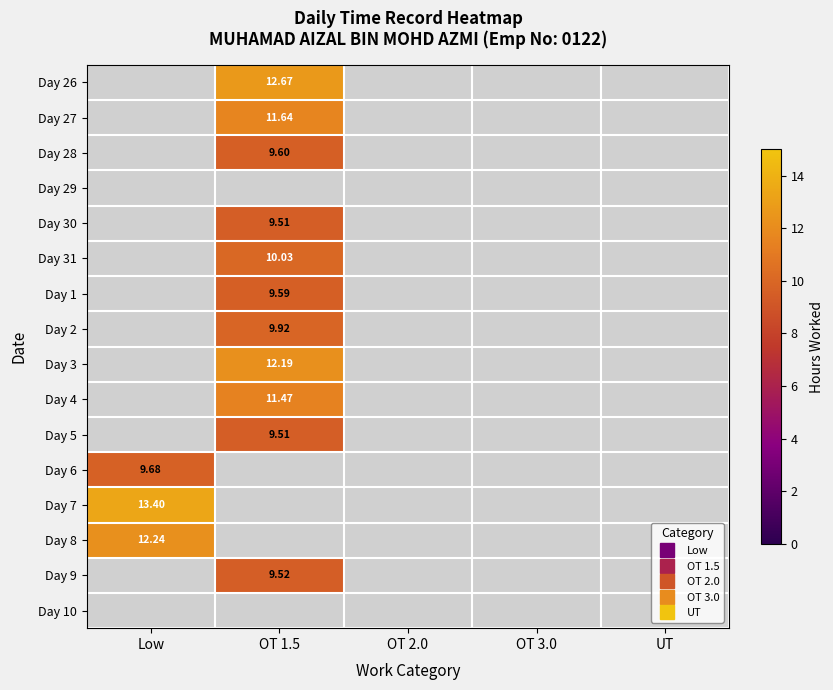

The Day 27 series shows 11.6 at OT 1.5. True or false?

True